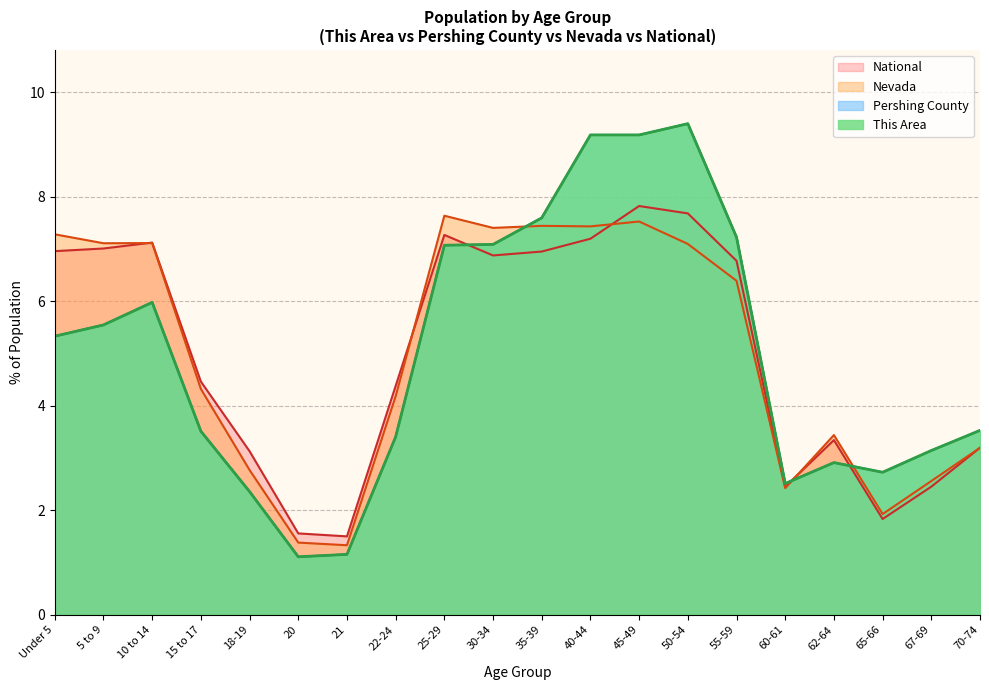

What are all the series names shown in the legend?

This Area, Pershing County, Nevada, National